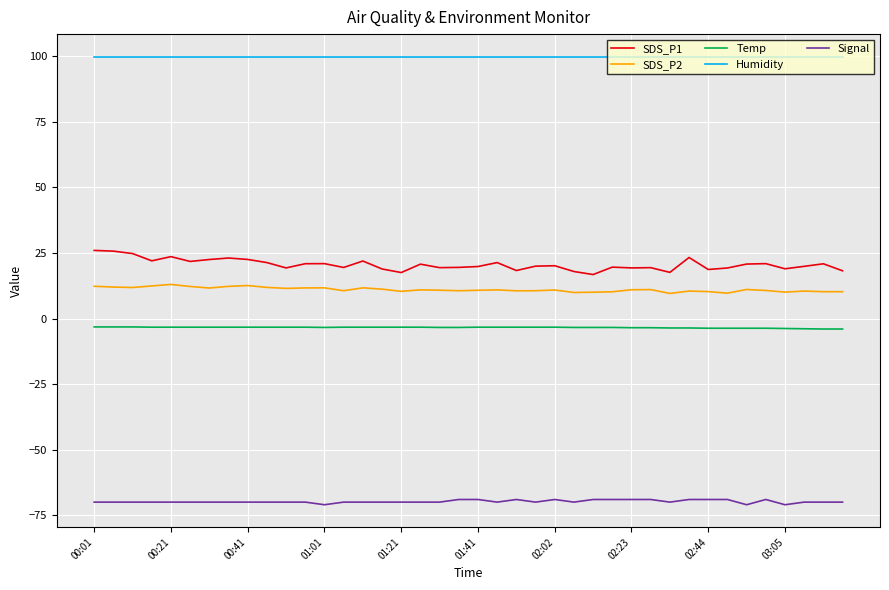

Rank the series by their maximum value, from highest to lowest.

Humidity, SDS_P1, SDS_P2, Temp, Signal